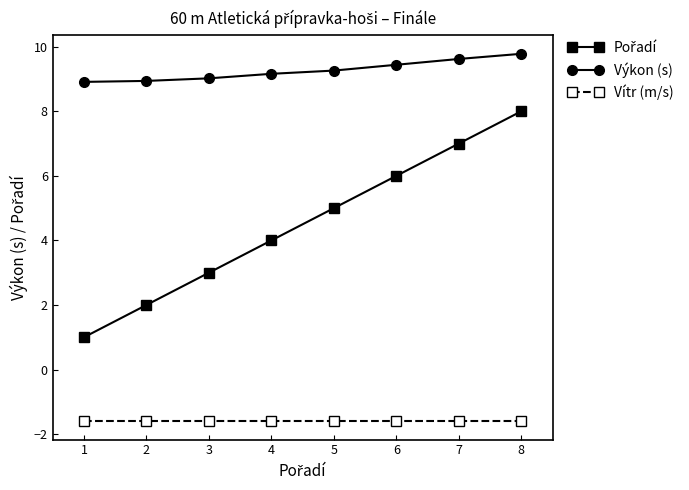

Which series has the largest total across all categories?

Výkon (s)